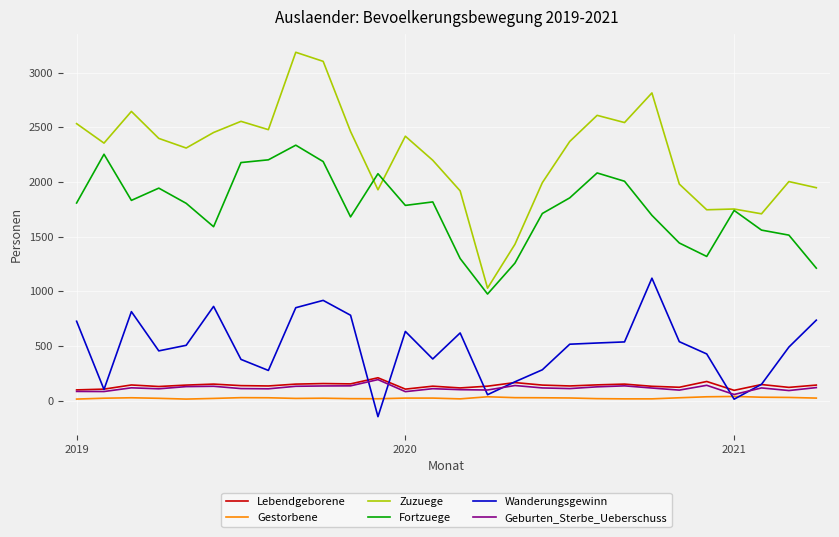

Which series has the largest total across all categories?

Zuzuege